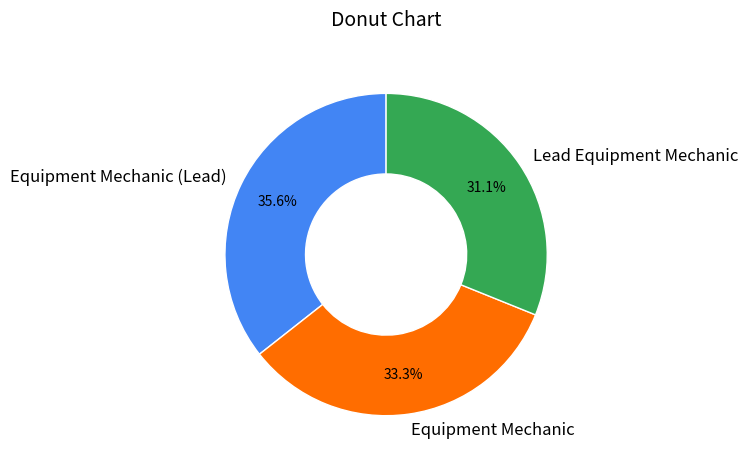

Count the number of slices in the pie.

3